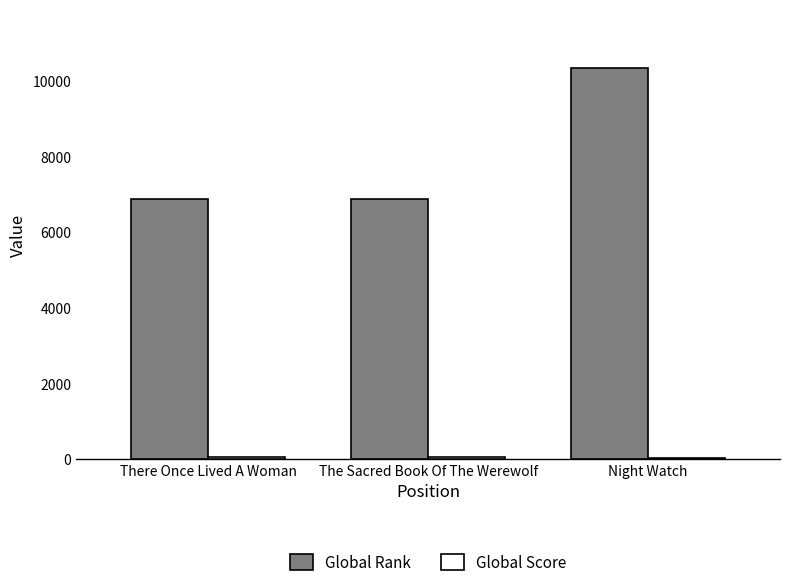

Between There Once Lived A Woman and Night Watch, which series saw the biggest shift?

Global Rank